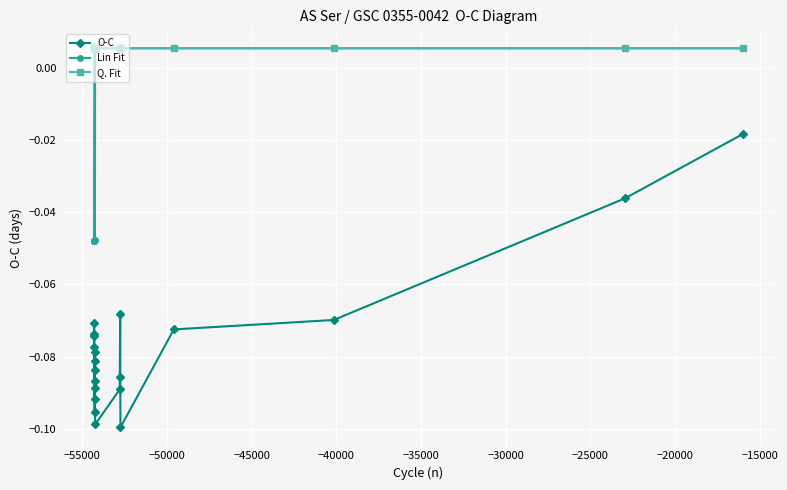

The value of Q. Fit at −15000 is 0.0. True or false?

False